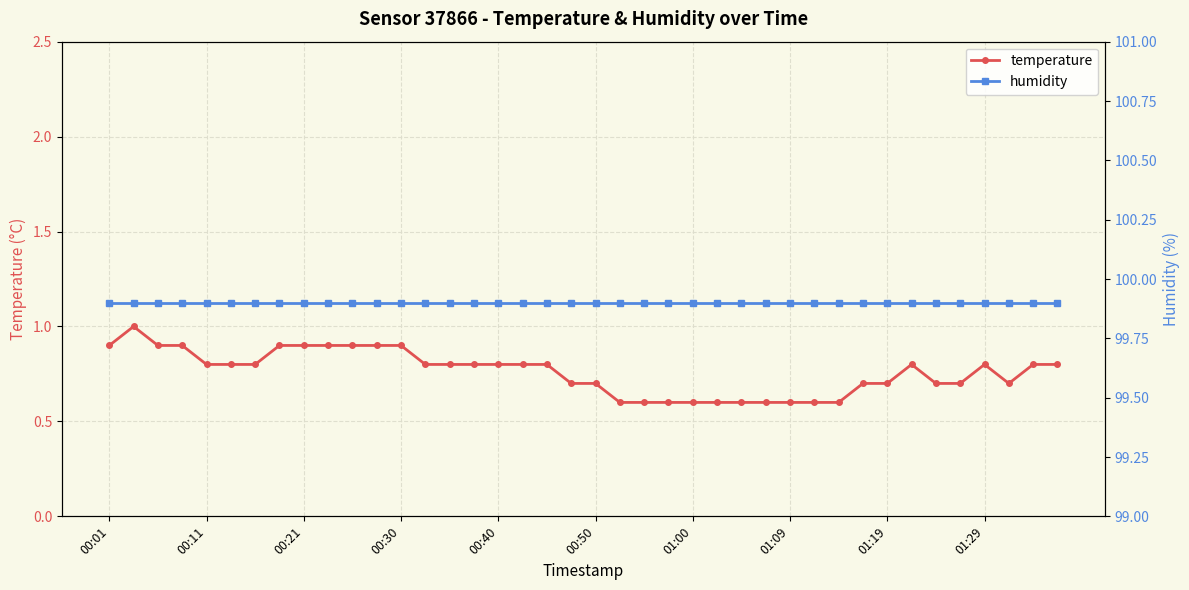

What is the sum of the temperature values at 00:21 and 01:19?

1.6